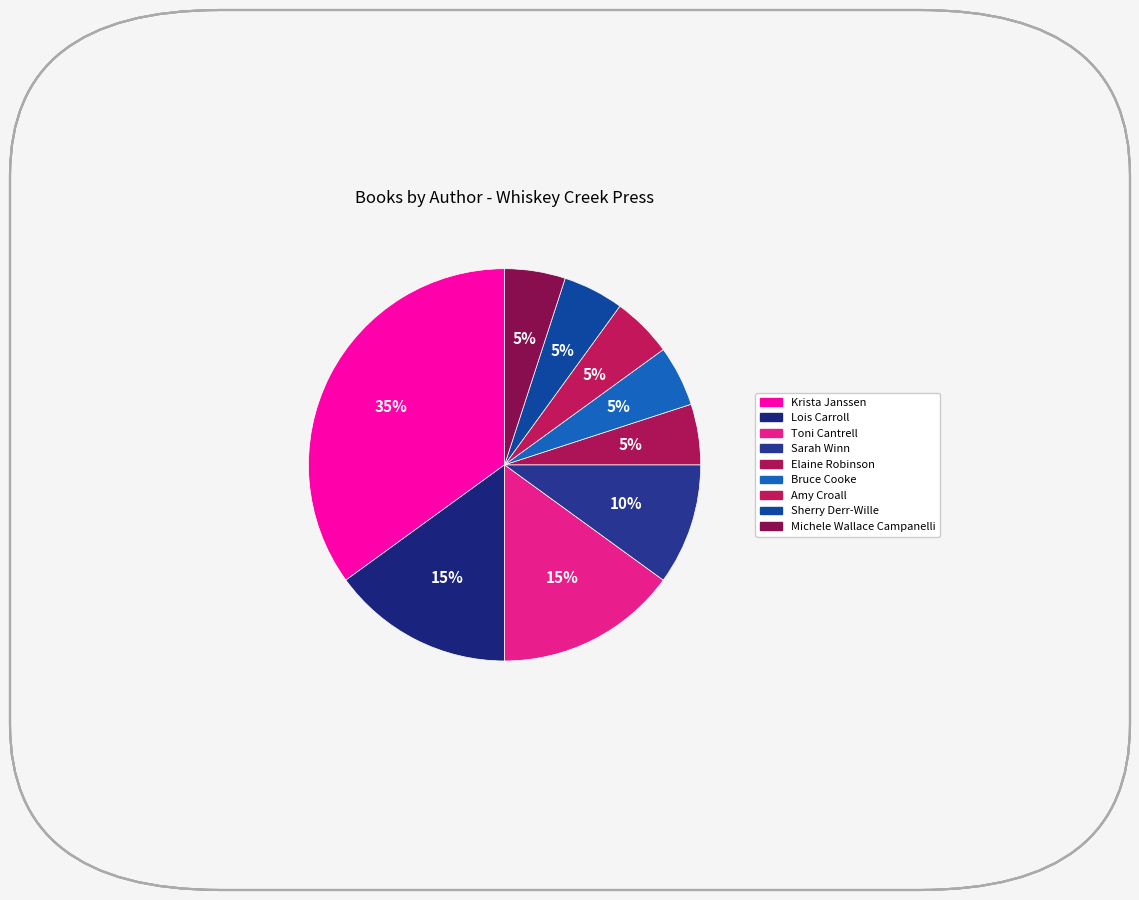

How many segments does this pie chart have?

9